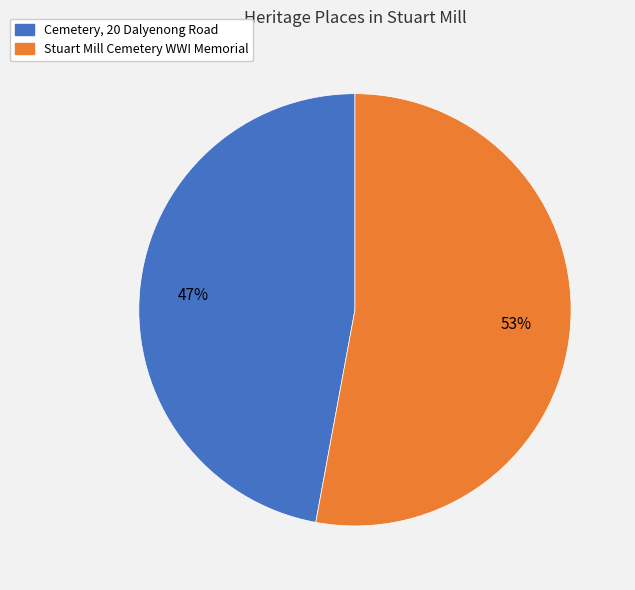

To the nearest percent, what is the average slice percentage?

50%